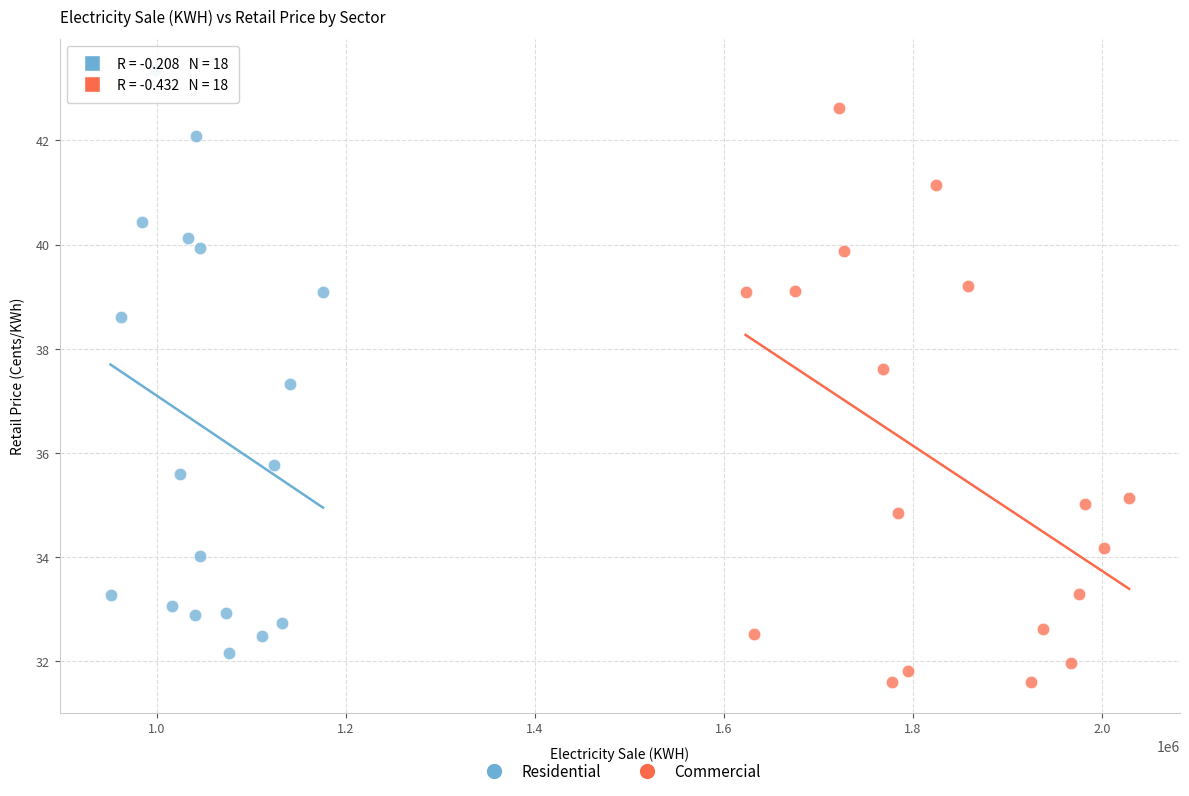

Which series contains the lowest Y value?

Commercial